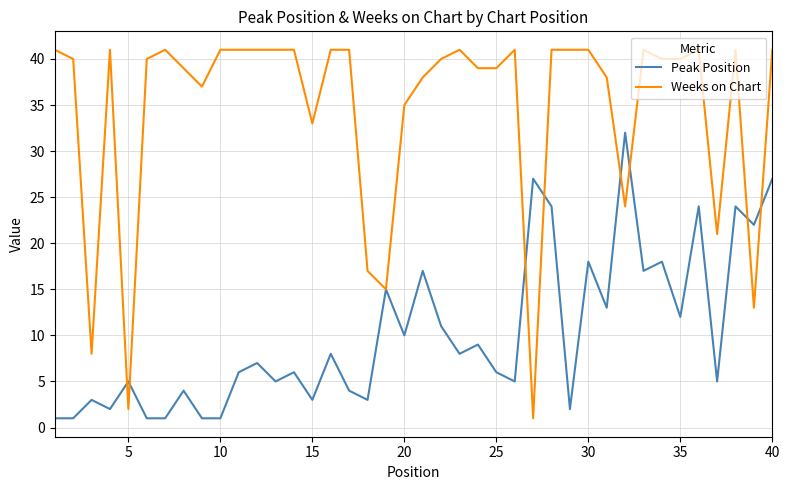

Which series has the largest range (max minus min)?

Weeks on Chart